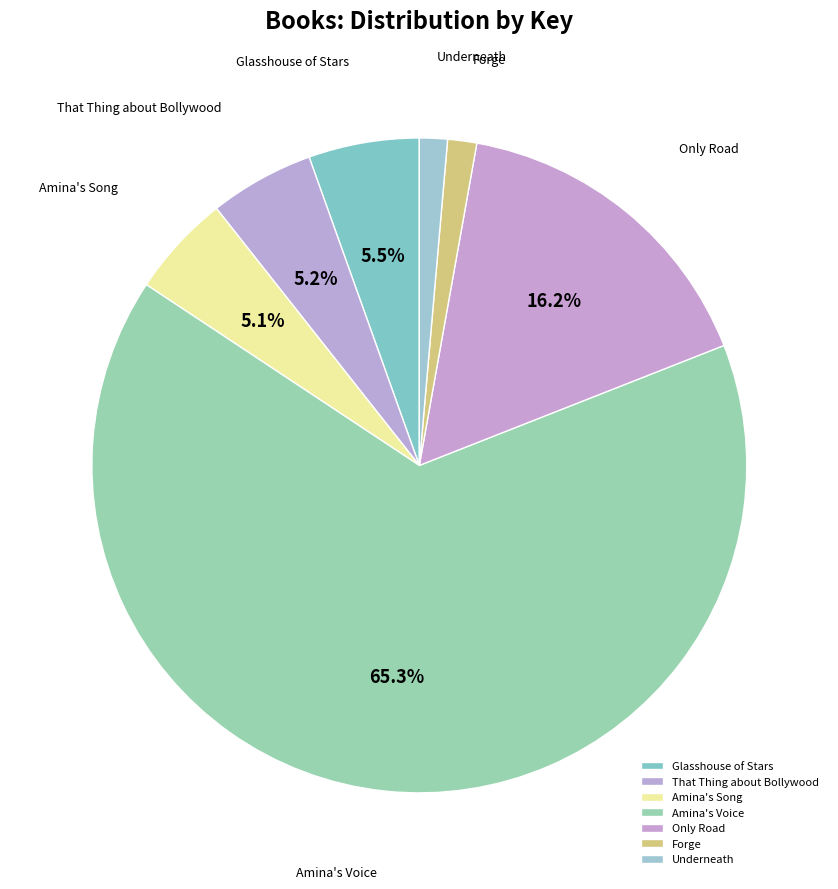

How much of the chart is everything except Amina's Song?

94.9%